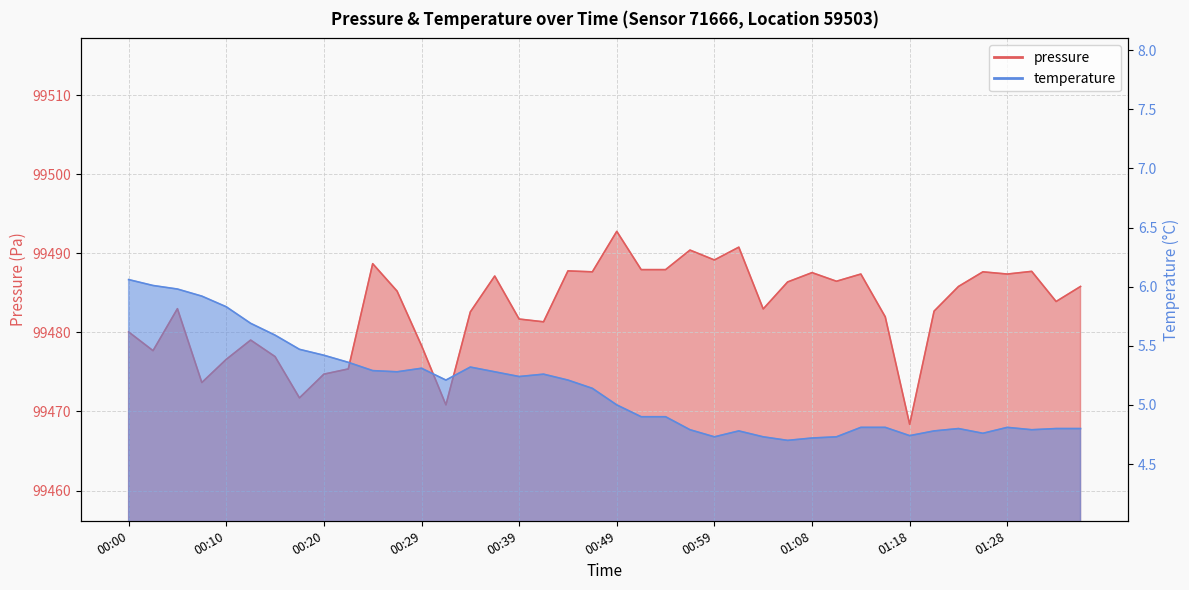

What are all the series names shown in the legend?

pressure, temperature